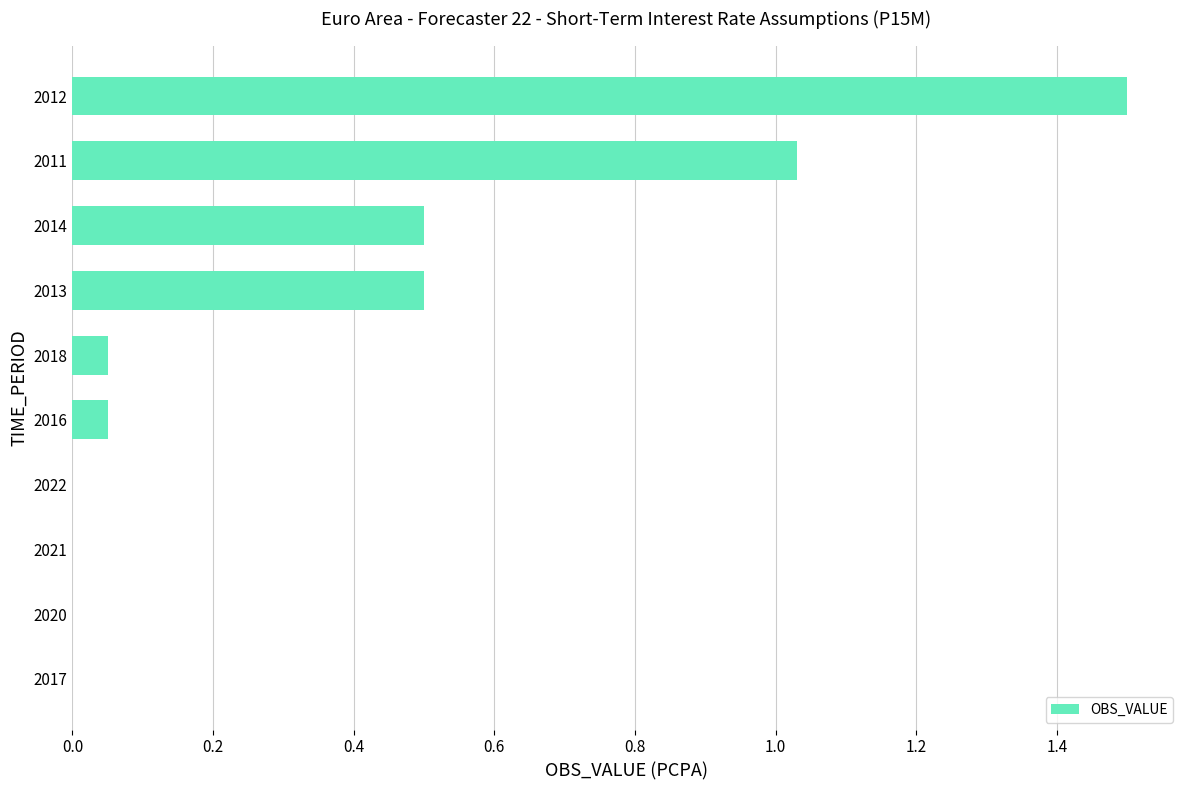

What is the change in value from 2011 to 2018?

-1.0